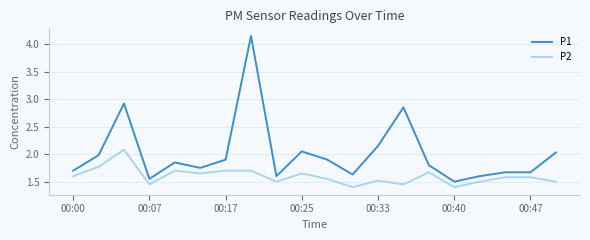

Which series has the largest total across all categories?

P1